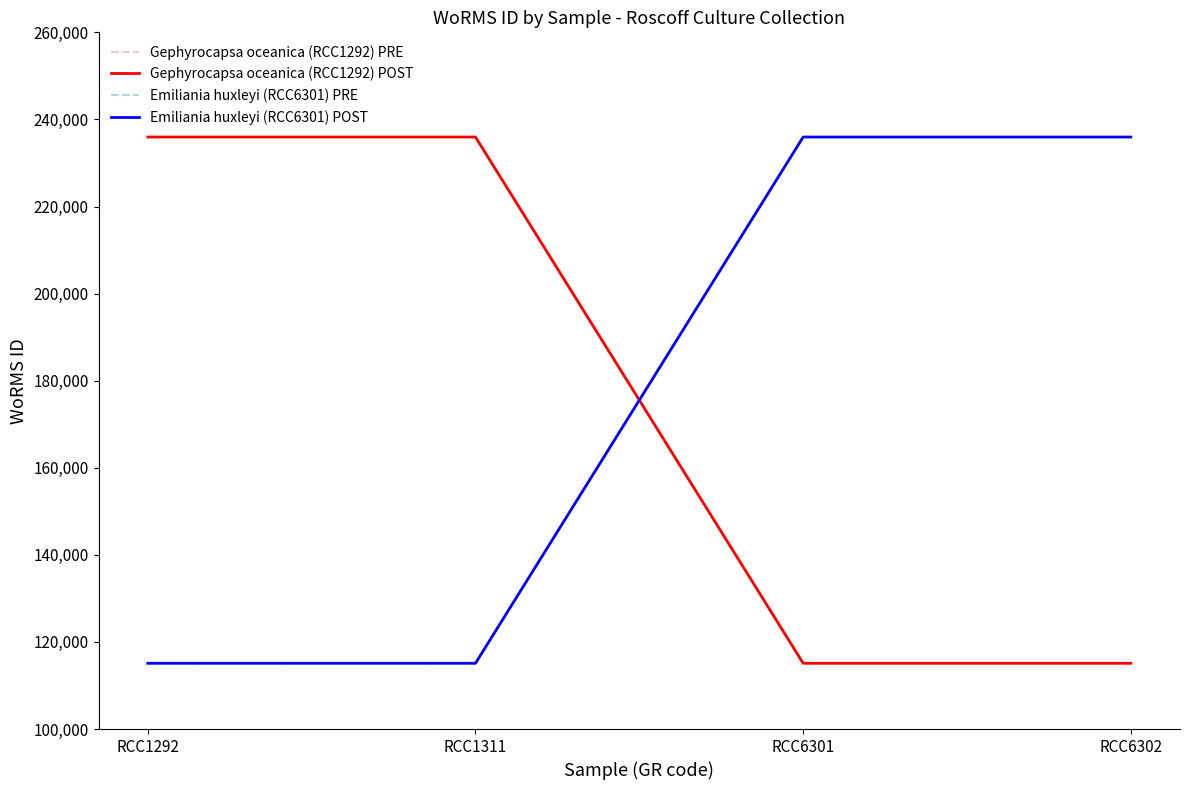

What value does the Emiliania huxleyi (RCC6301) PRE series have at RCC1292, to the nearest 100?

115100